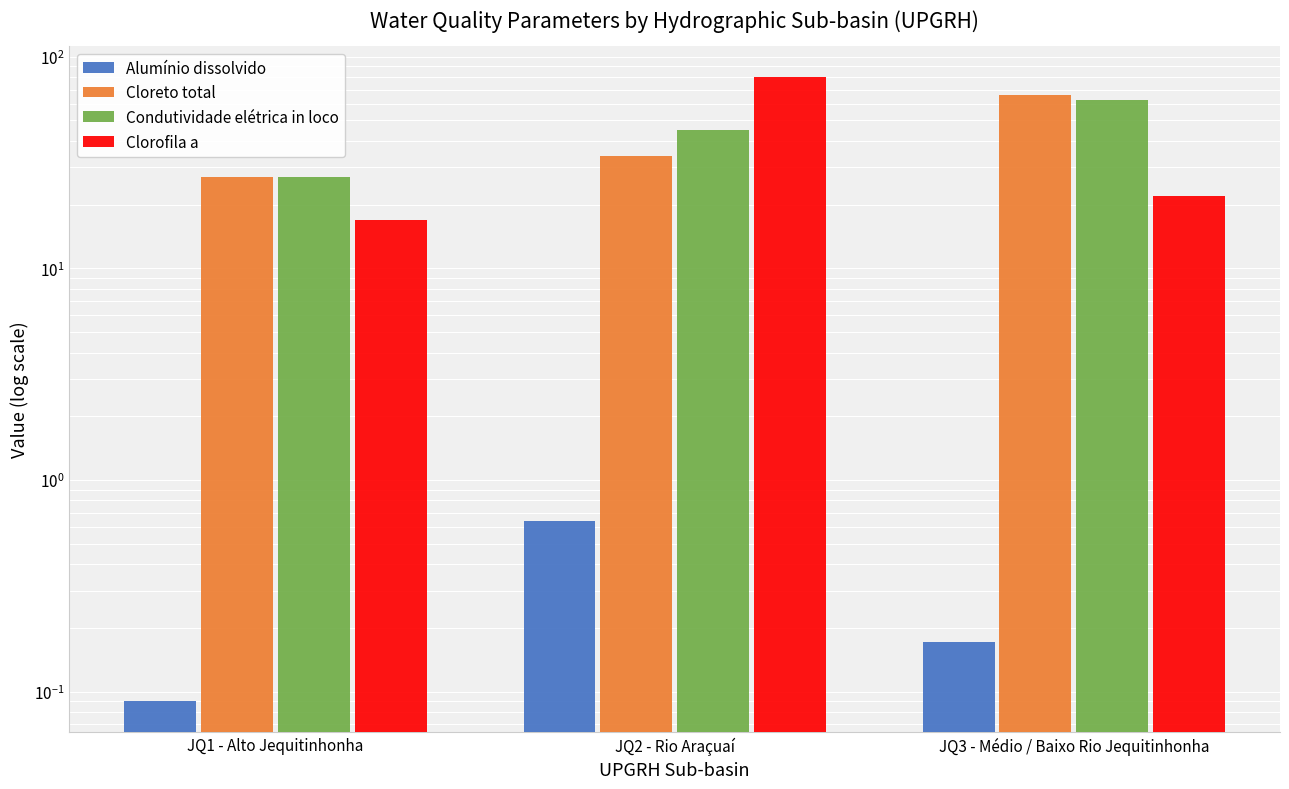

What is the label of the 1st bar from the right?

JQ3 - Médio / Baixo Rio Jequitinhonha